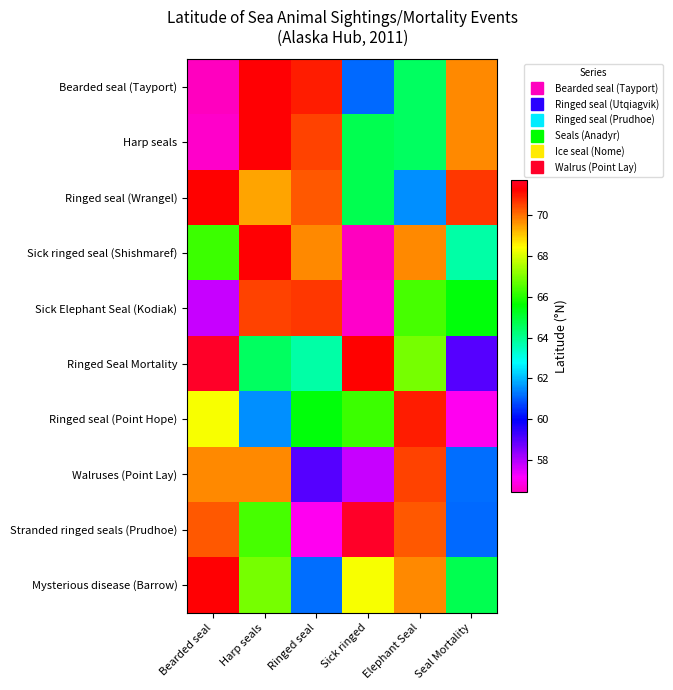

At which category is the sum across all series the highest?

Harp seals